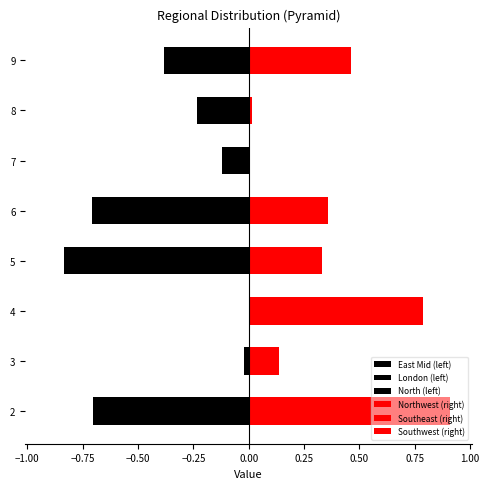

The Southeast (right) series shows 0.2 at 9. True or false?

False